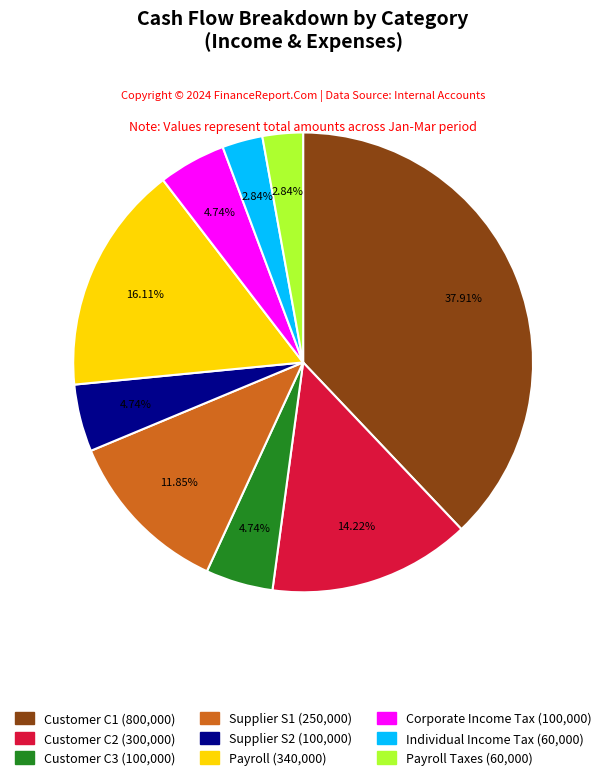

Is there any slice that represents more than half of the pie?

No